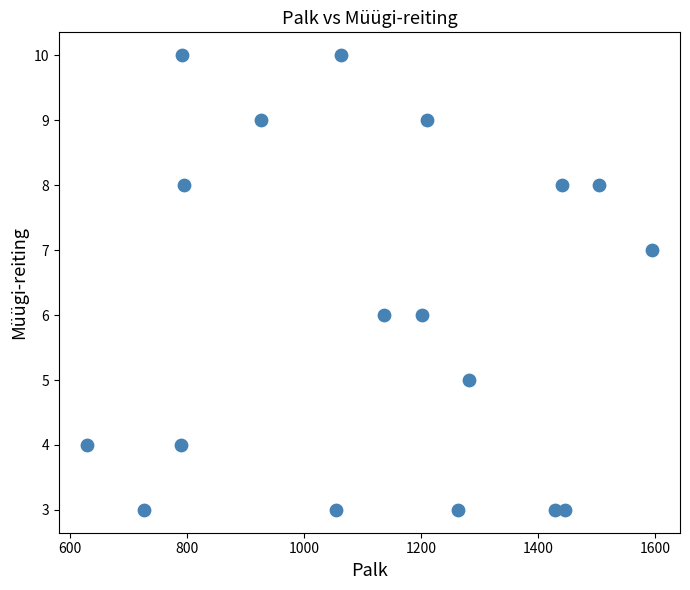

What is the range of Y values (max minus min)?

7